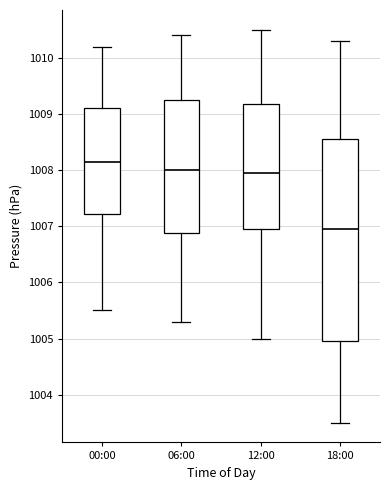

Where is the lower edge of the box for 18:00 on the y-axis? The values are not printed on the chart, so give them approximately, as read against the axis.

1005.0